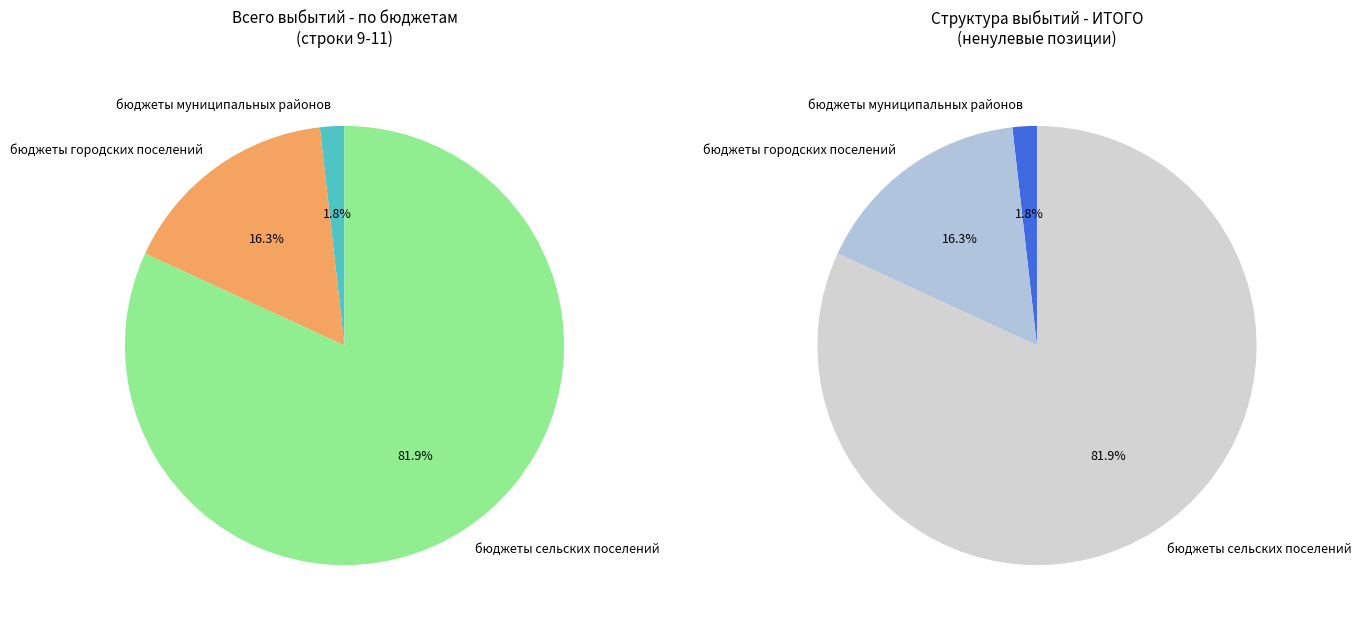

To the nearest percent, what portion does бюджеты муниципальных районов represent?

2%